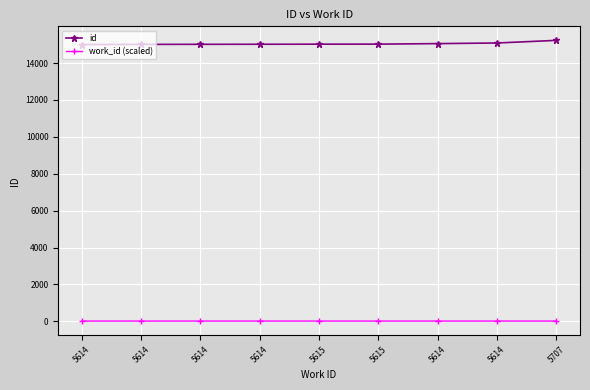

Rank the series at 5614 from highest to lowest value.

id, work_id (scaled)